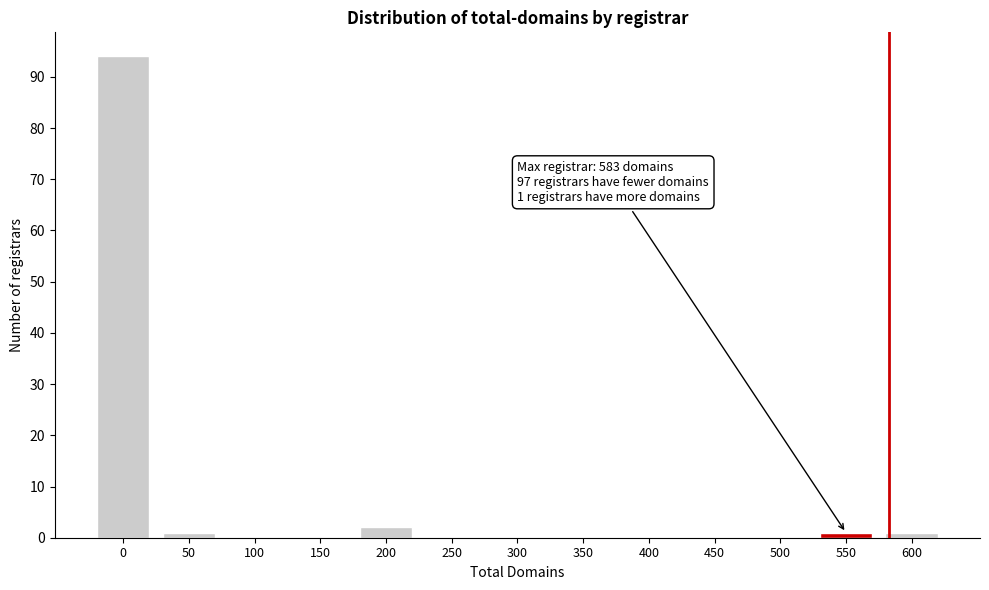

Reading left to right, extract all data points from this chart.

0=94	50=1	100=0	150=0	200=2	250=0	300=0	350=0	400=0	450=0	500=0	550=1	600=1